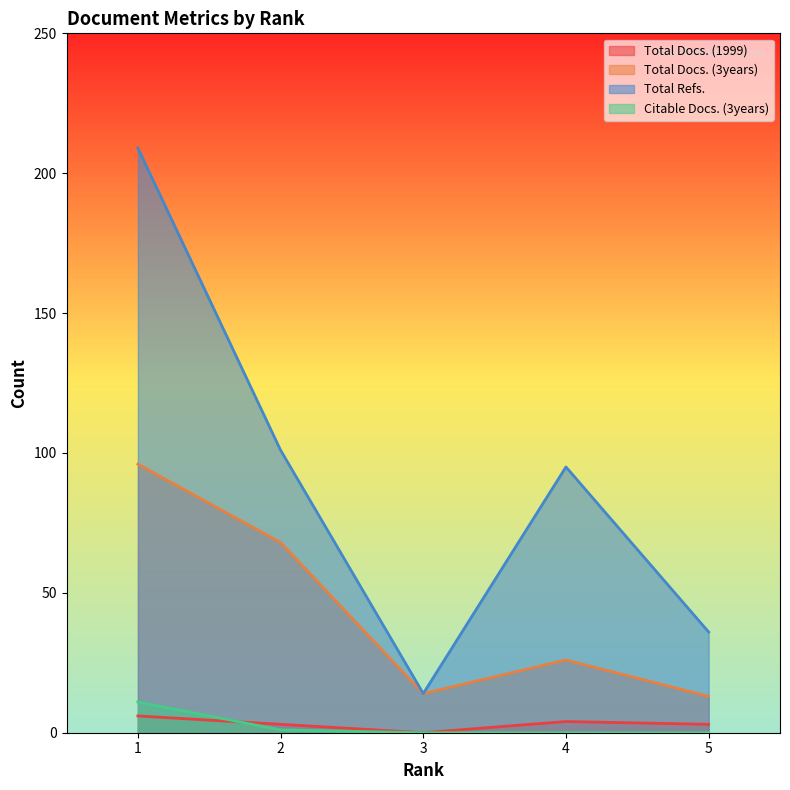

Is the value of Citable Docs. (3years) at 3 greater than the value of Total Refs. at 5?

No